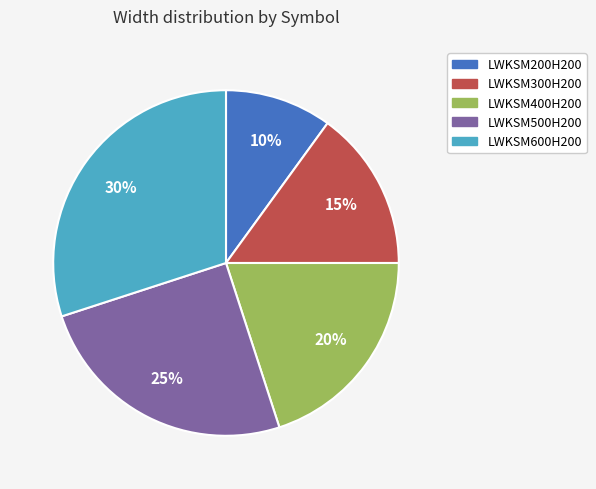

To the nearest percent, what is the difference between the largest and smallest slice percentages?

20%